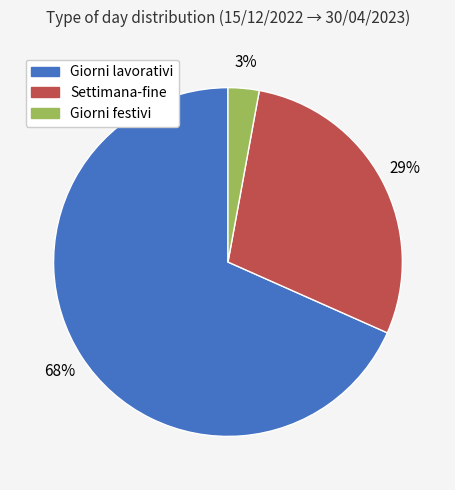

What percentage is the Giorni festivi slice, to the nearest percent?

3%